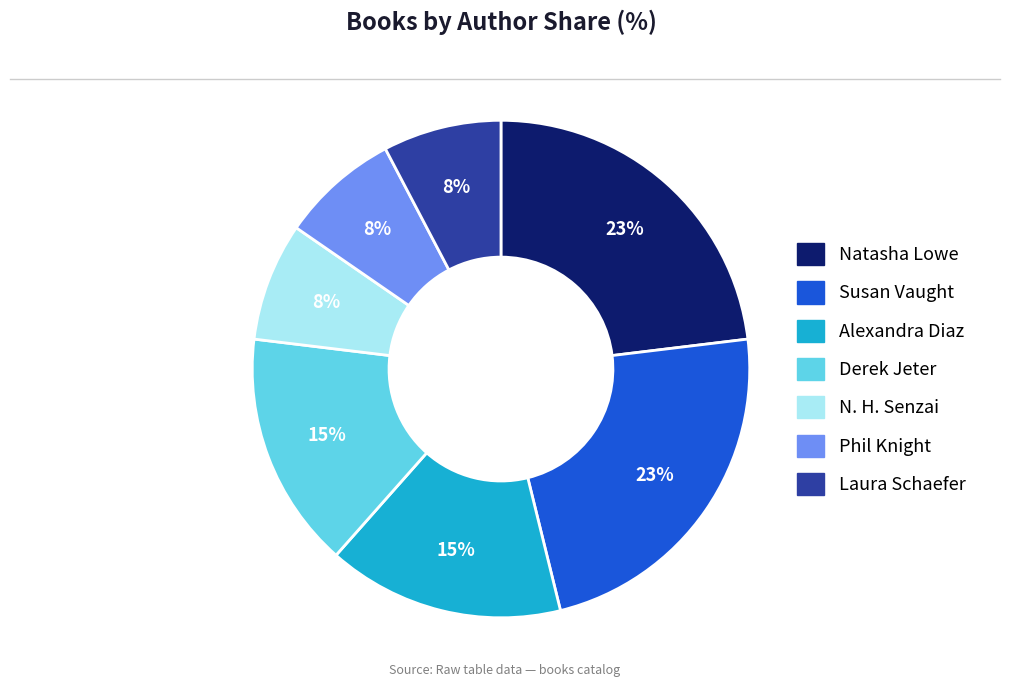

To the nearest percent, what is the difference between the largest and smallest slice percentages?

15%